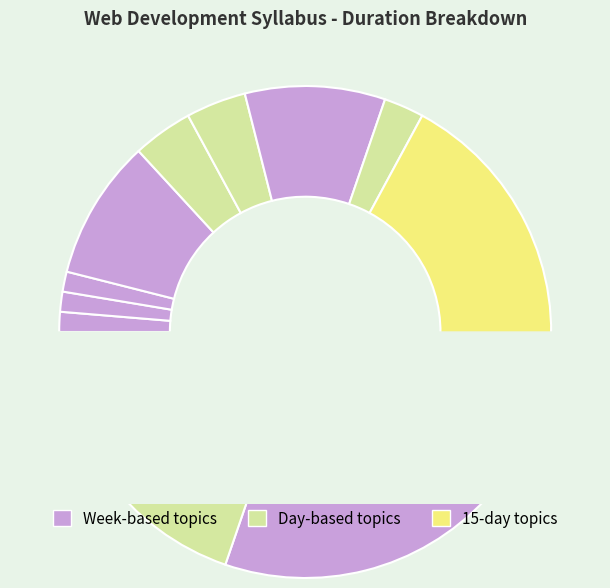

To the nearest percent, what is the difference between the largest and smallest slice percentages?

18%